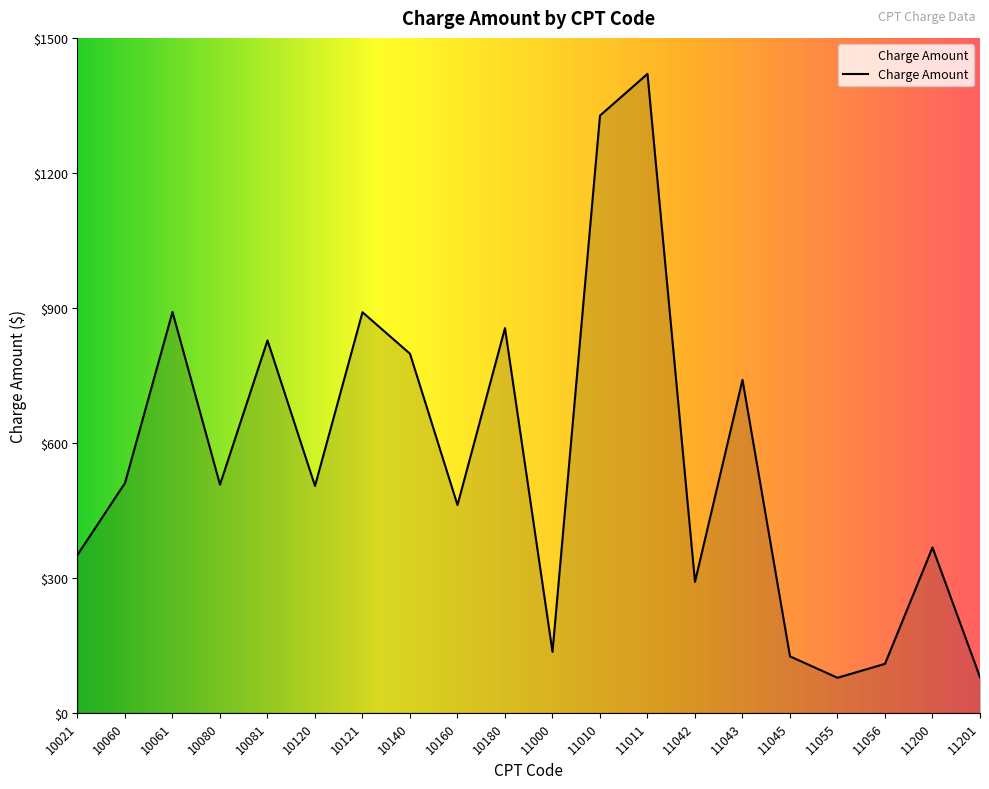

The chart shows a value of 79.0 at 11201. True or false?

True